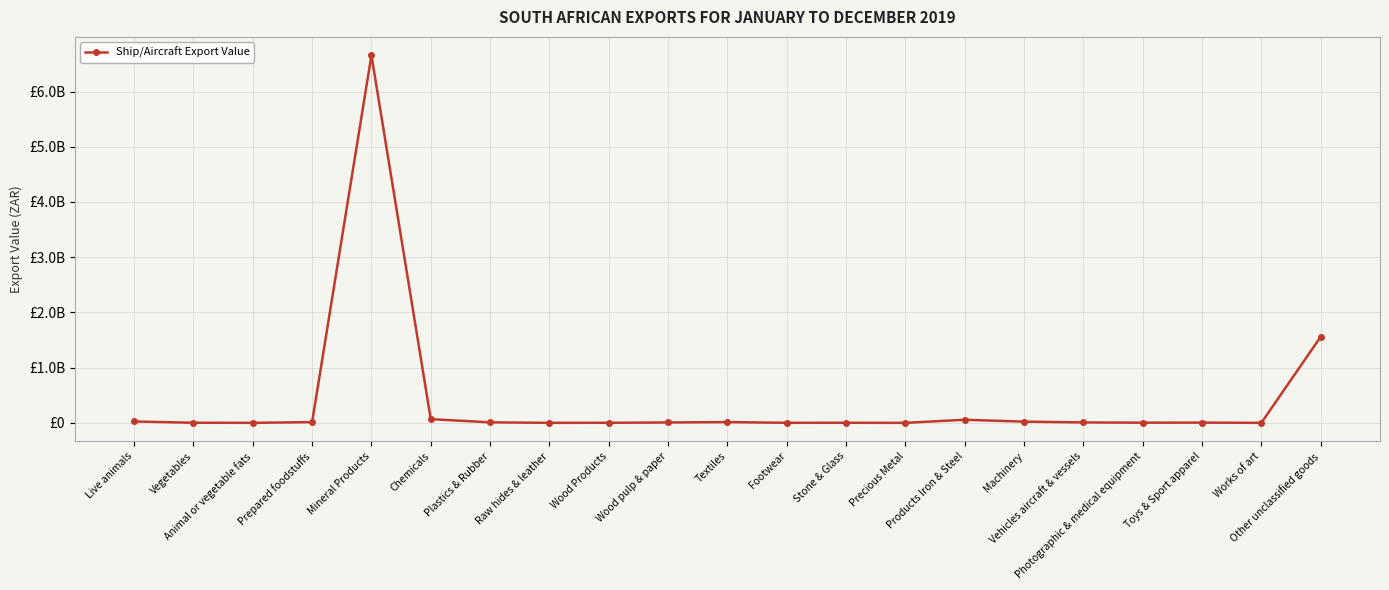

Is this an area chart (filled region under the line)?

No